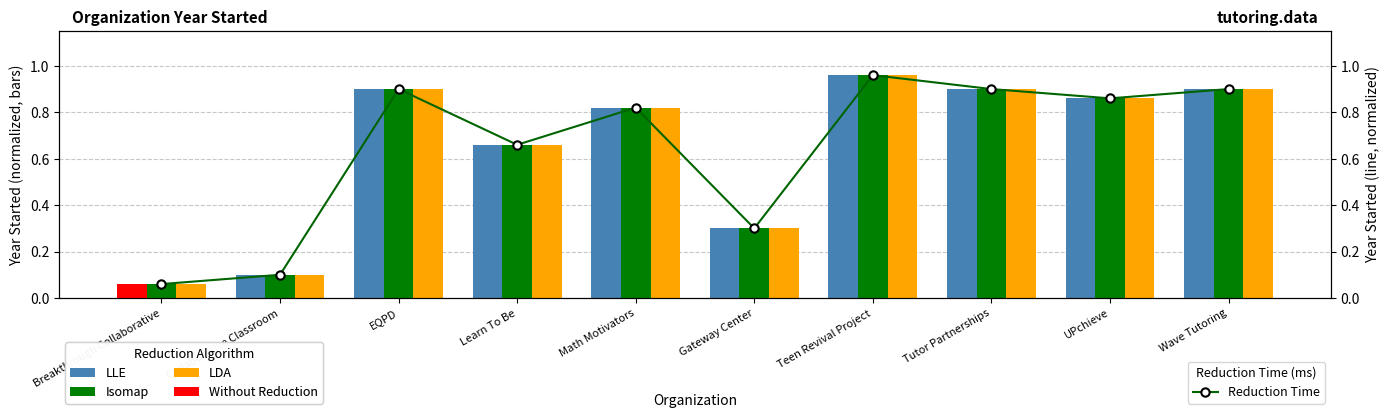

What is the sum of all Reduction Time values?

6.5